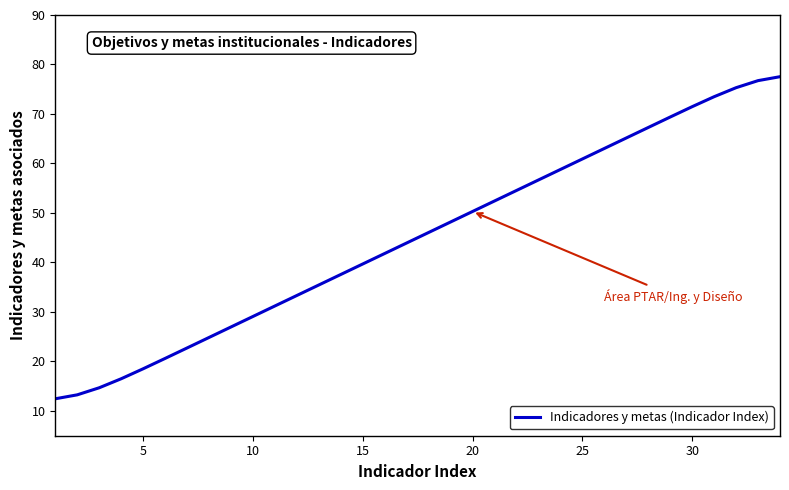

What is the difference between the maximum and minimum values?

65.1